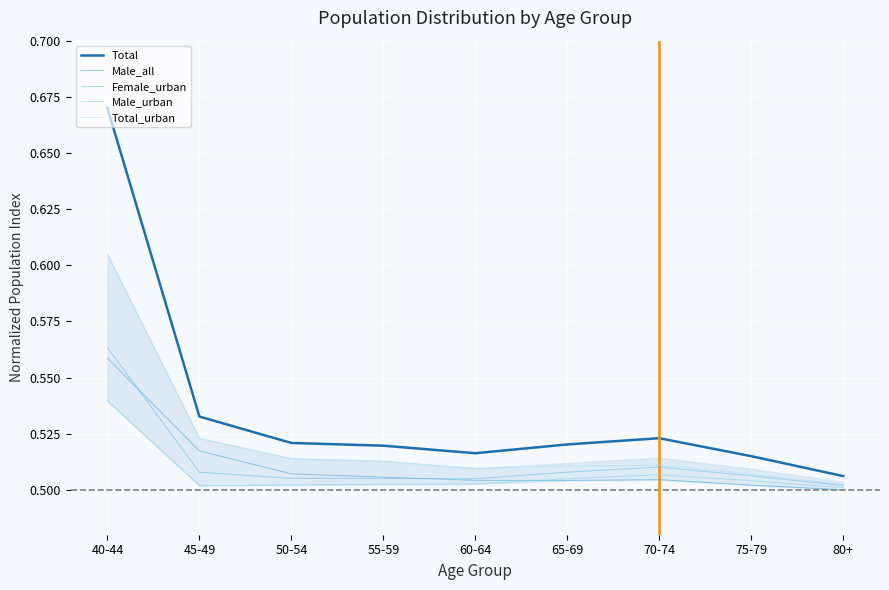

What is the average value of the Female_urban series?

0.5